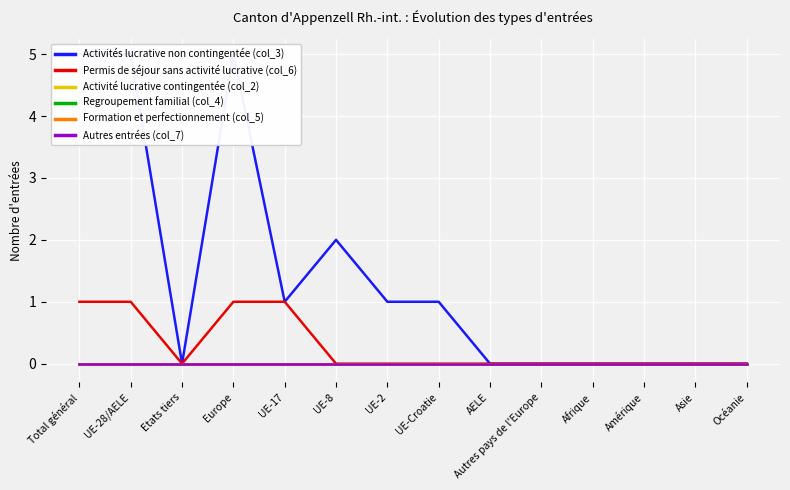

True or false: Regroupement familial (col_4) and Formation et perfectionnement (col_5) cross at least once.

False